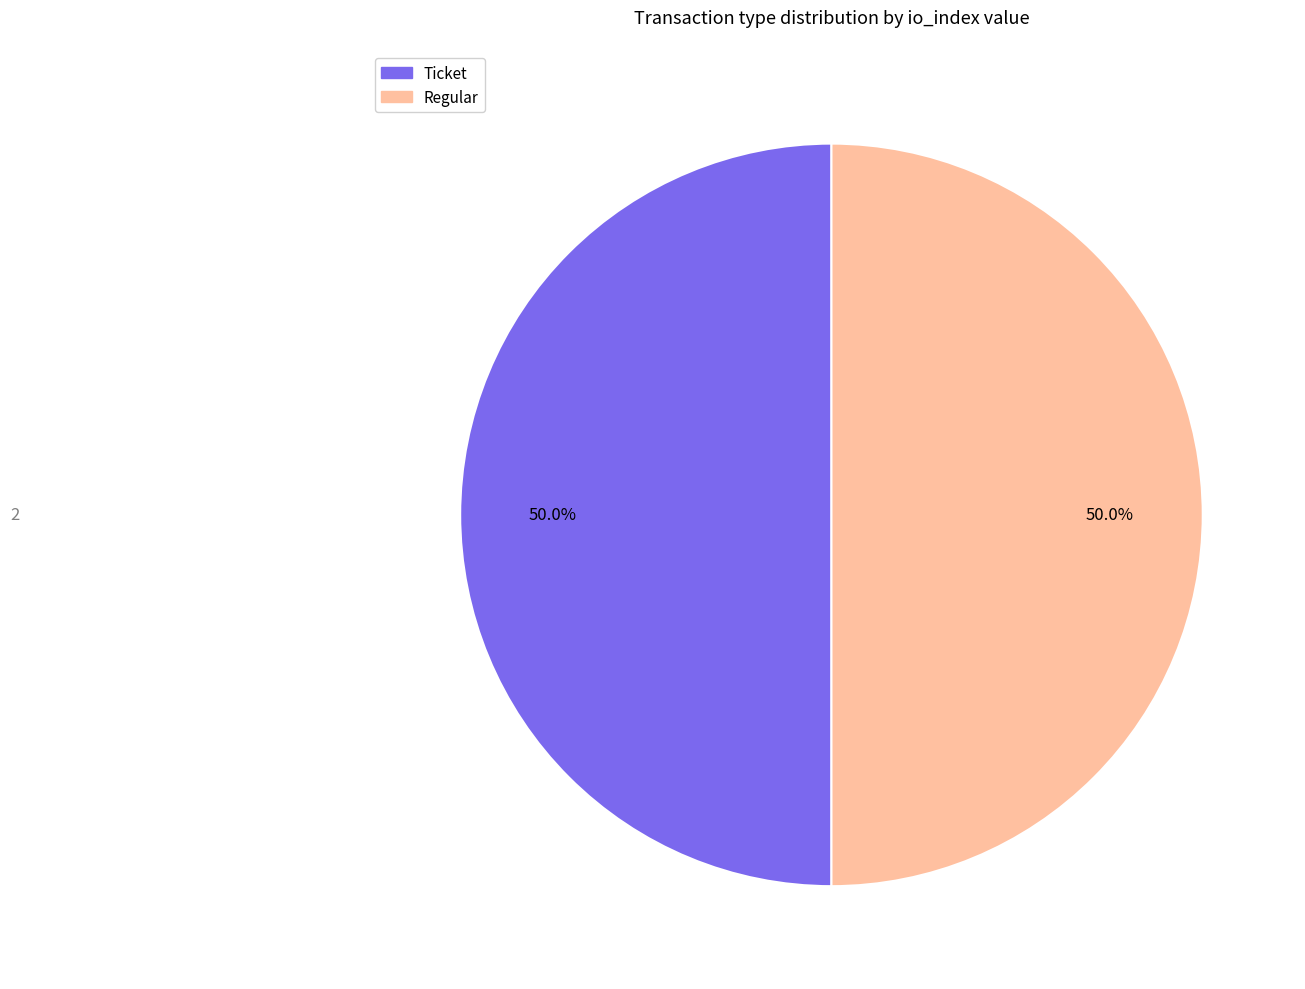

Count the number of slices in the pie.

2